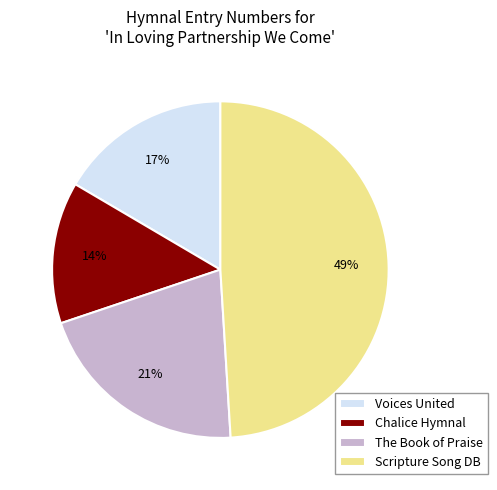

How many slices are in this pie chart?

4